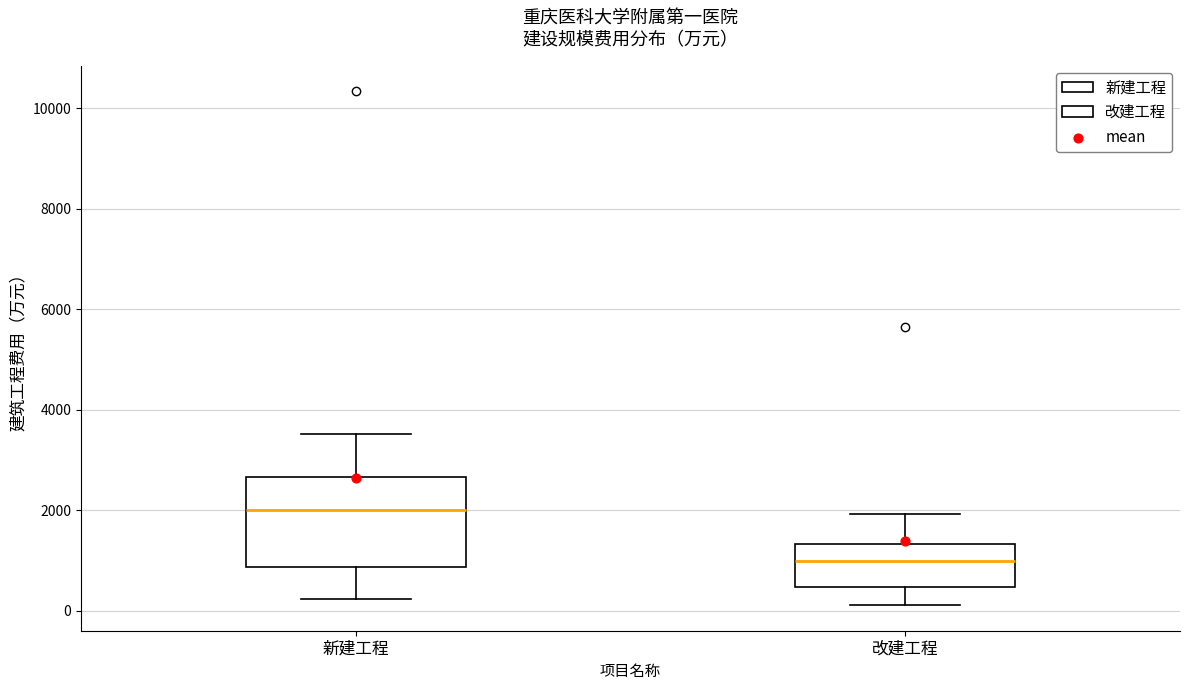

Which box's median line is the highest?

新建工程